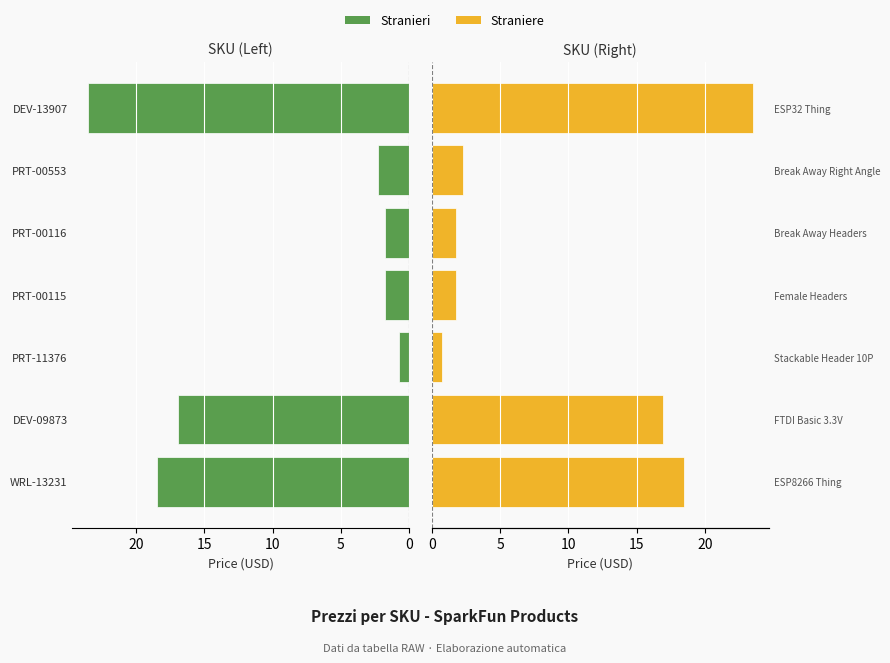

What is the minimum value shown in the chart?

0.8